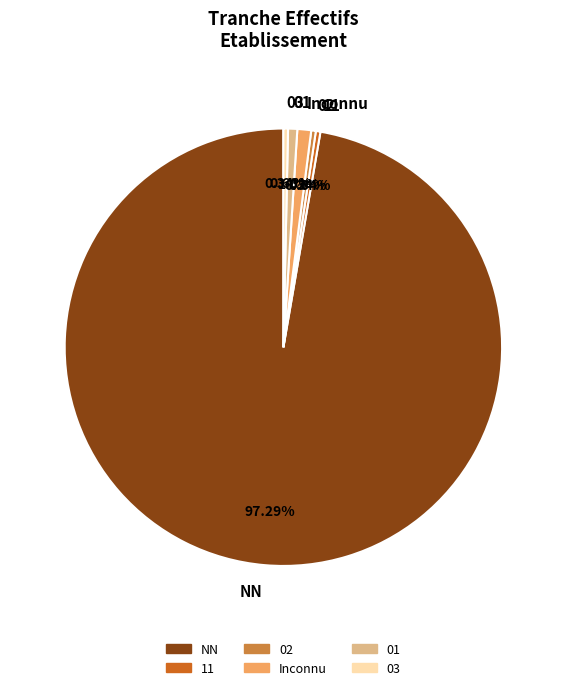

Is the sum of 03 and 11 greater than half?

No